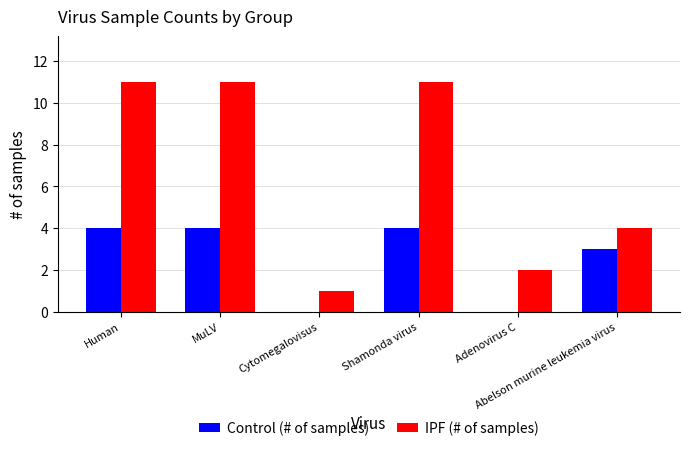

Which series has the largest total across all categories?

IPF (# of samples)